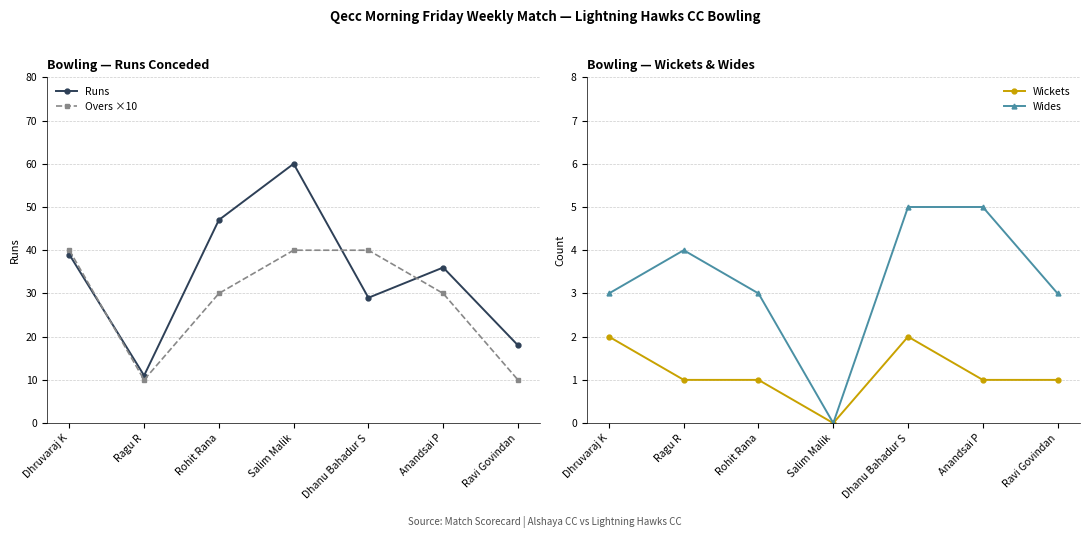

What is the total value across all series at Ragu R?

26